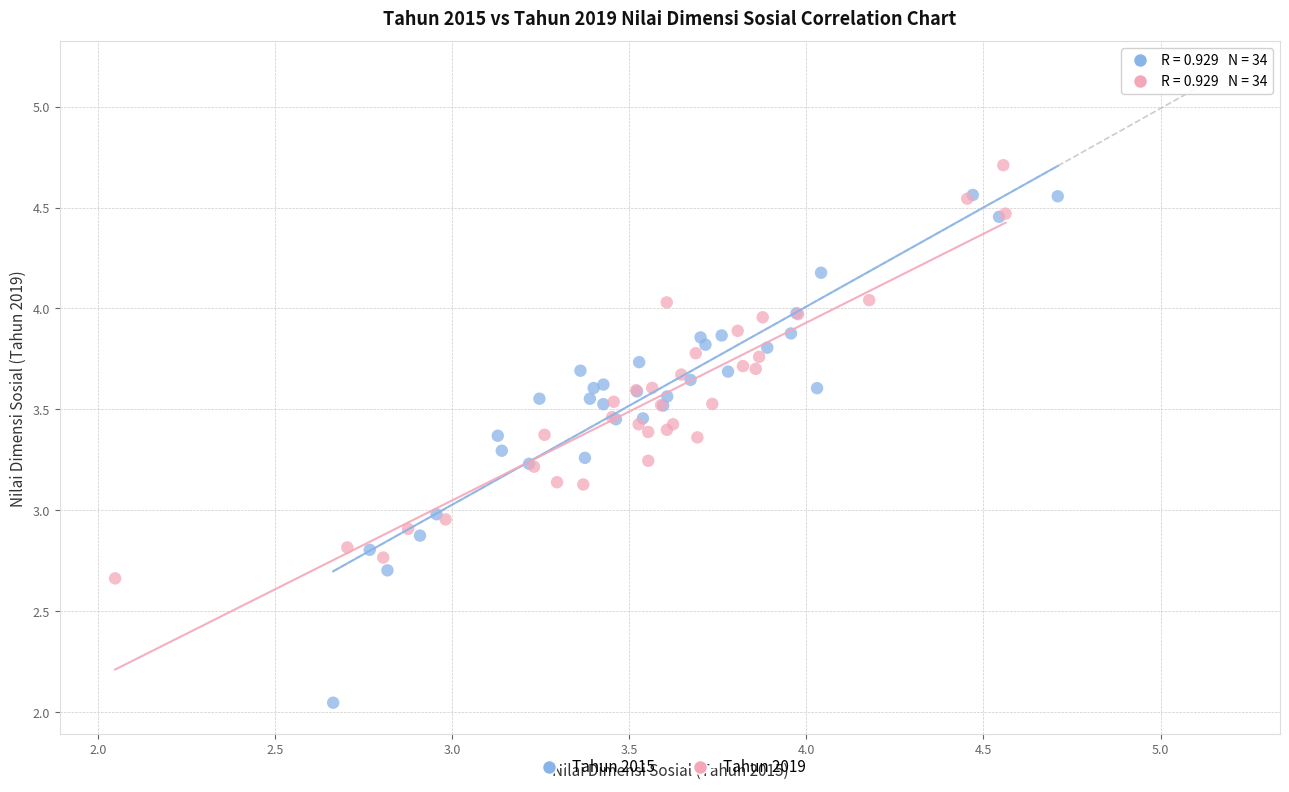

Which series reaches the minimum Y coordinate?

Tahun 2015